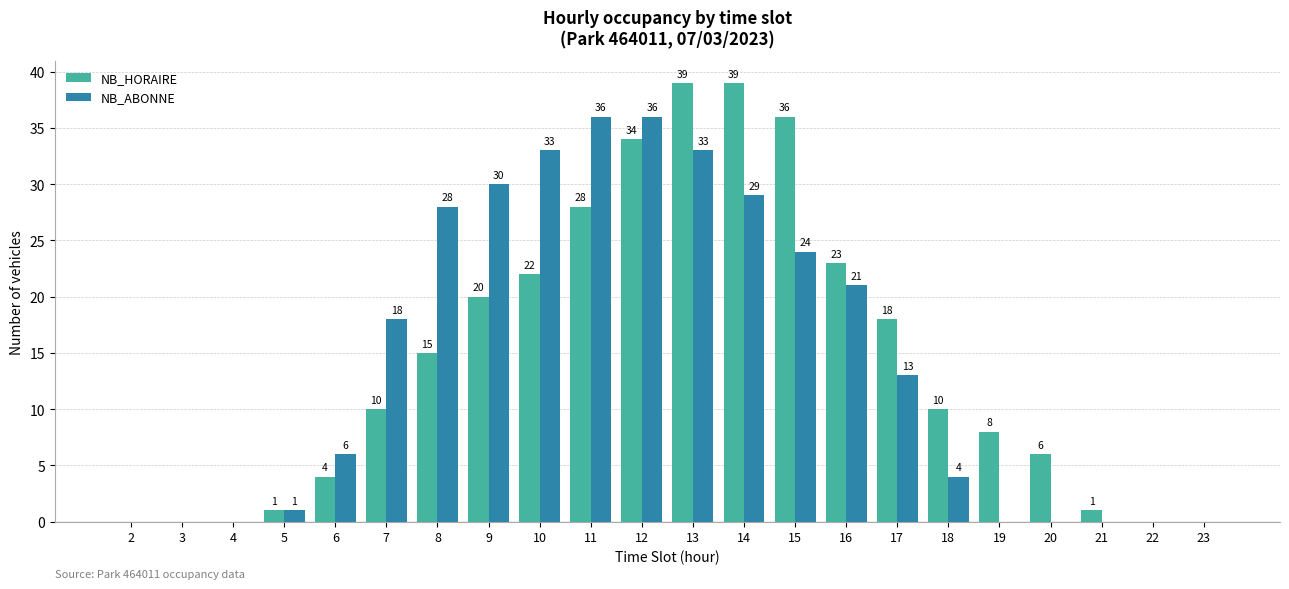

What is the greatest value displayed?

39